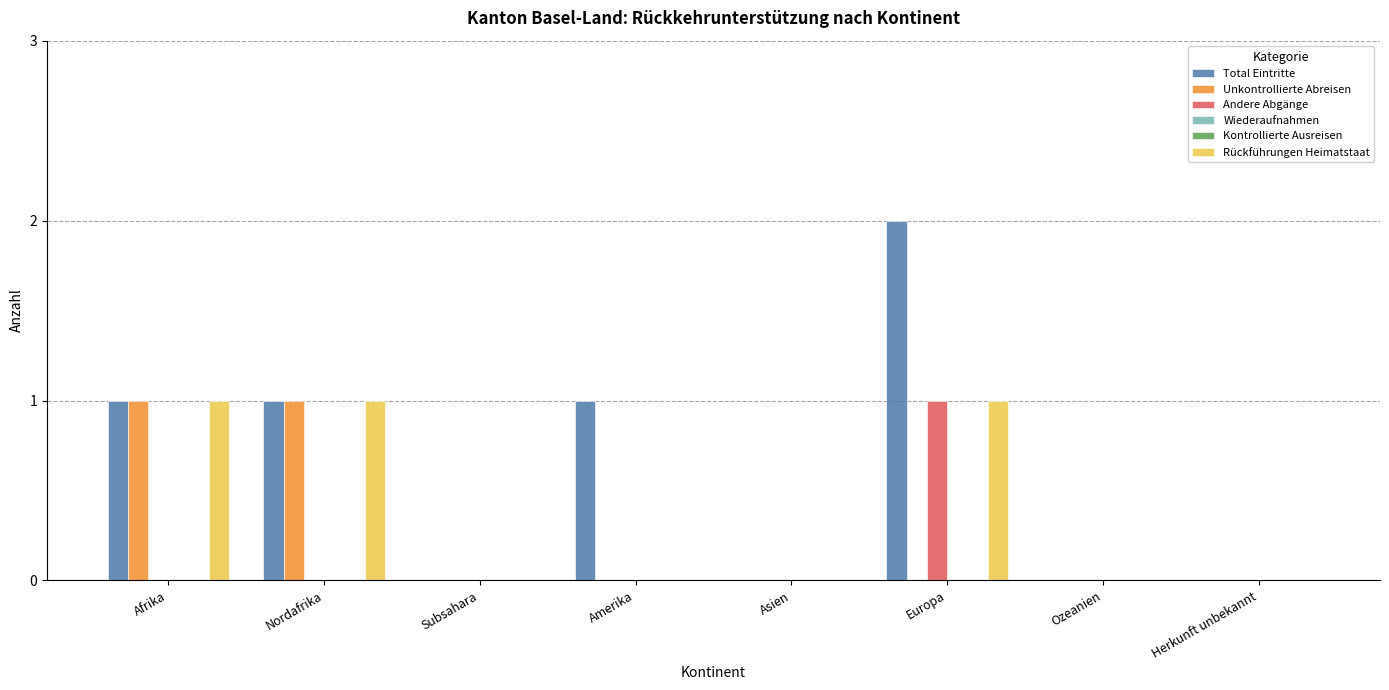

At which category is the sum across all series the highest?

Europa